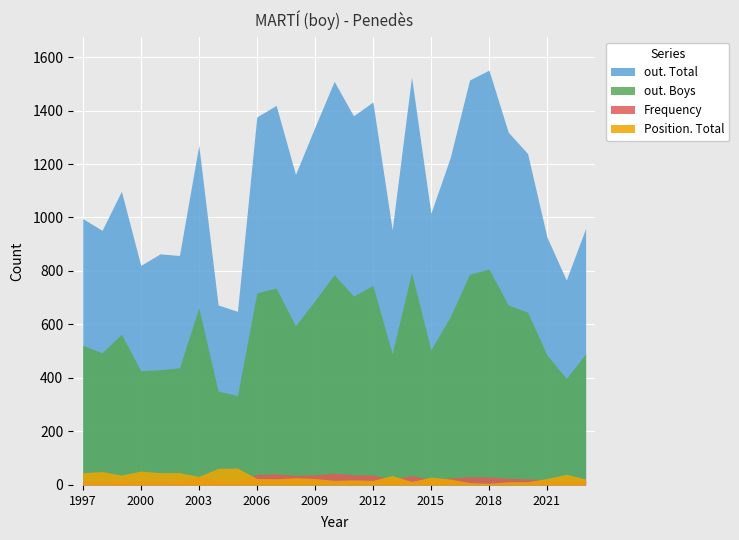

Between 2005 and 2015, which is larger?

2015